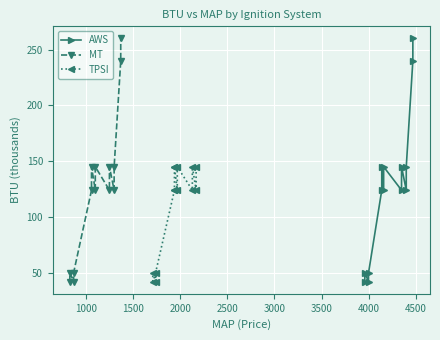

What is the value of the AWS point at the 14th from the left?

260